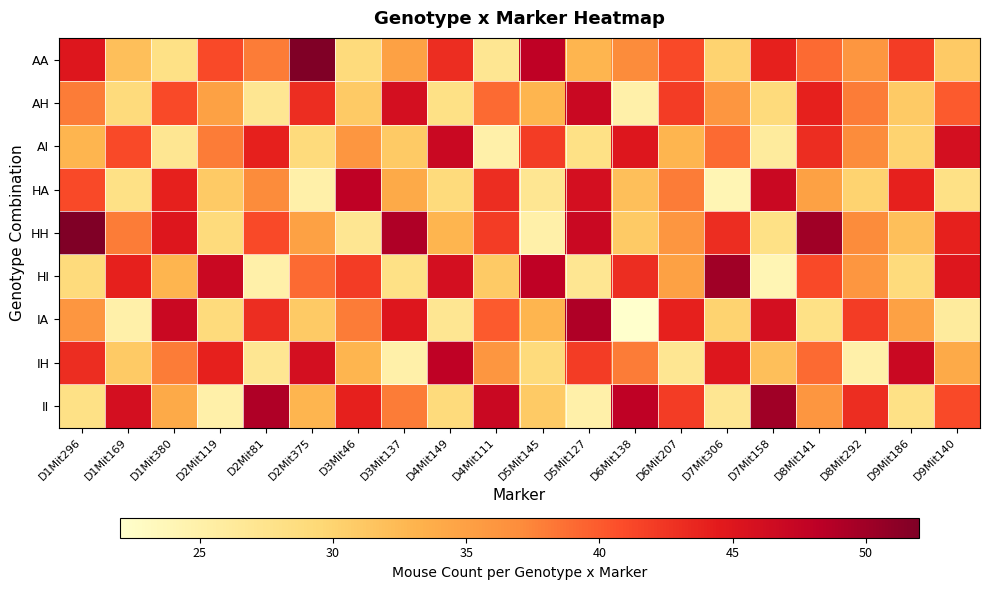

Which series changed the most between D4Mit149 and D5Mit145?

IH